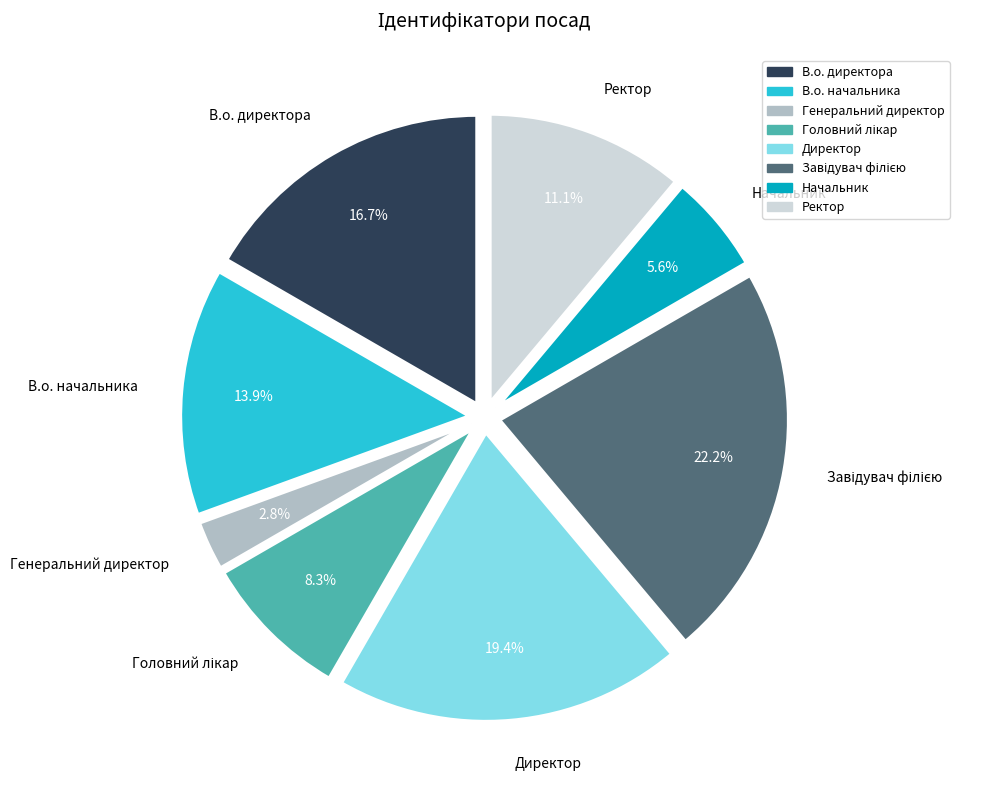

What portion of the pie excludes Ректор?

88.9%